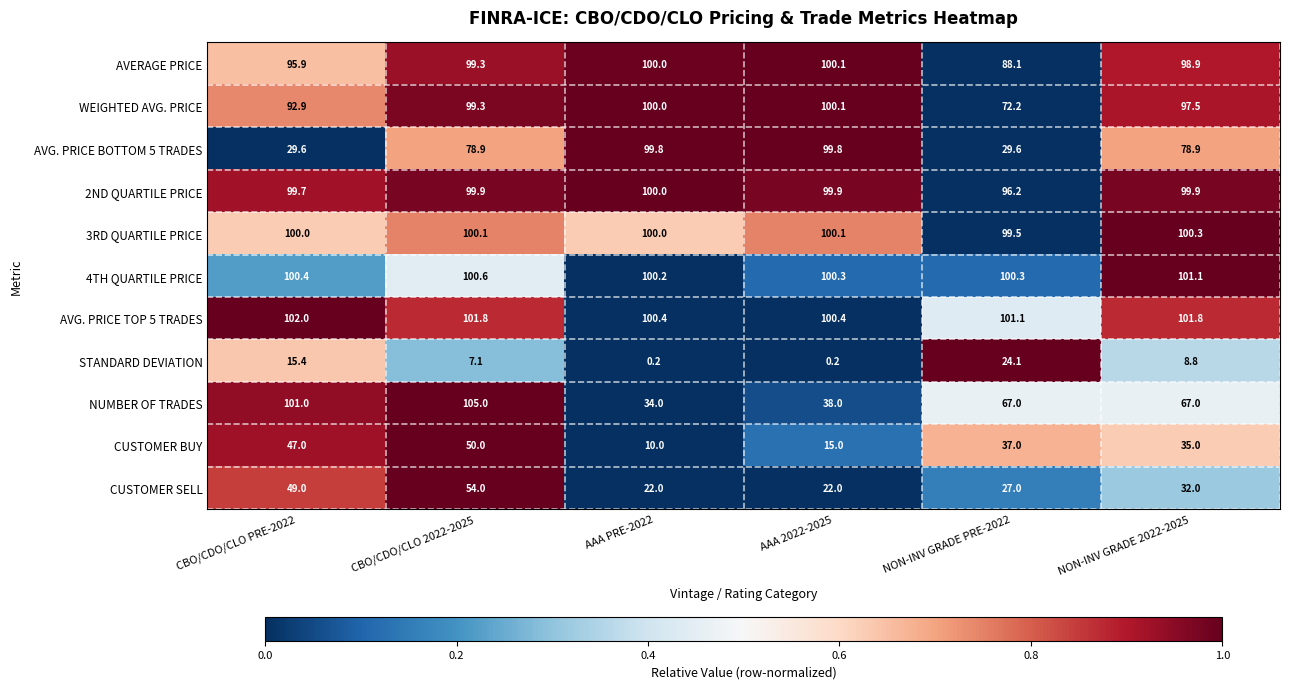

What is the total value across all series at AAA PRE-2022?

766.6